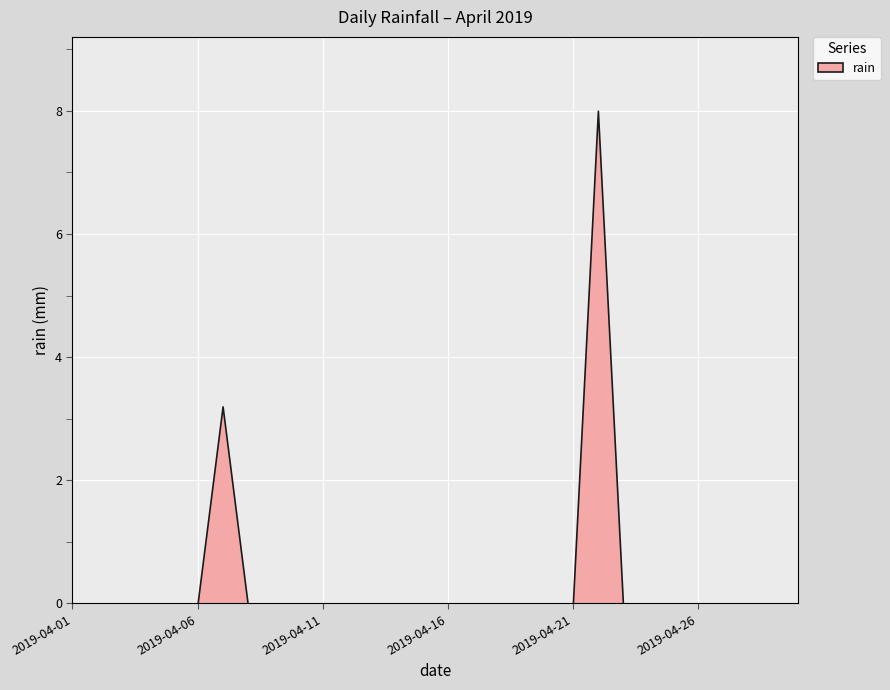

How many lines are shown in the chart?

1